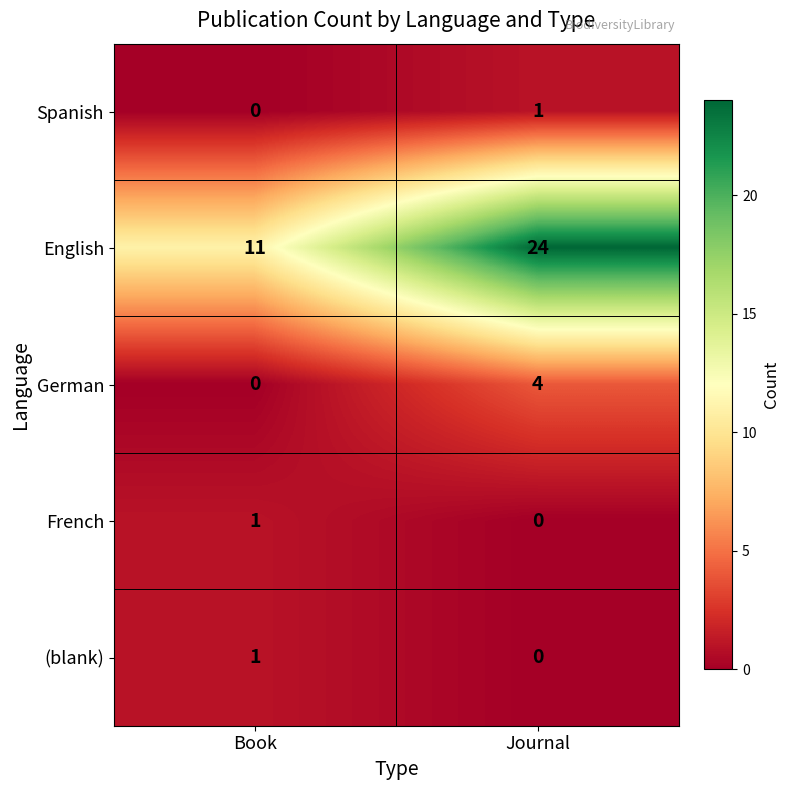

Which series has the largest total across all categories?

English